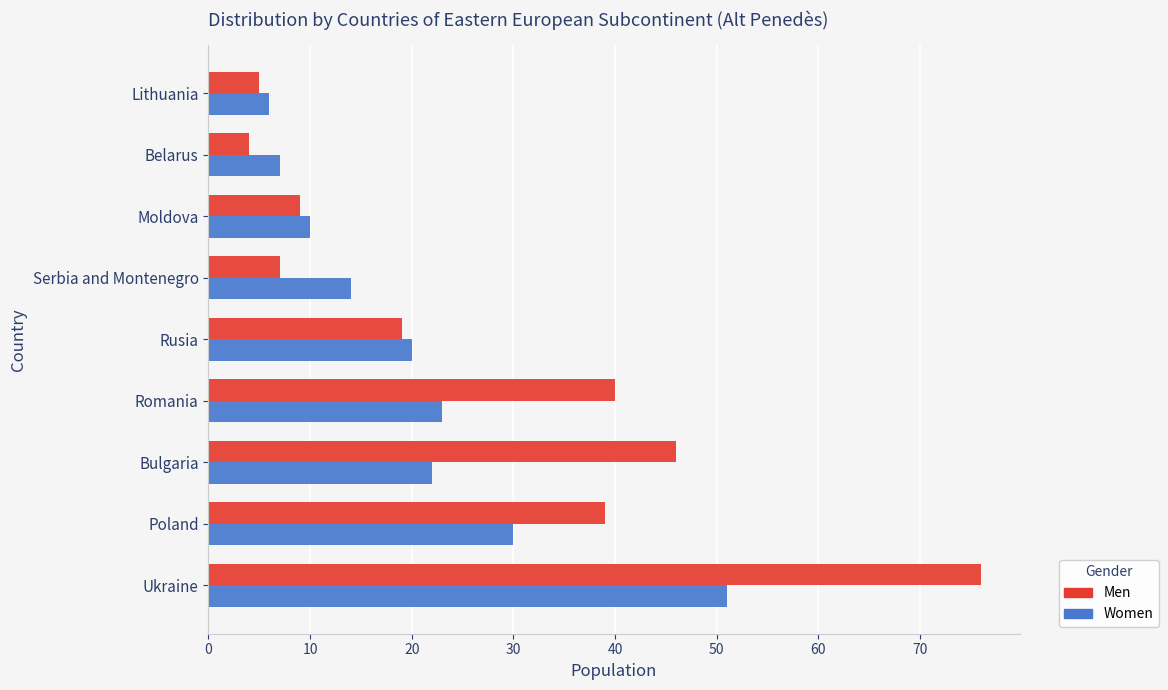

The Women series shows 3 at Lithuania. True or false?

False